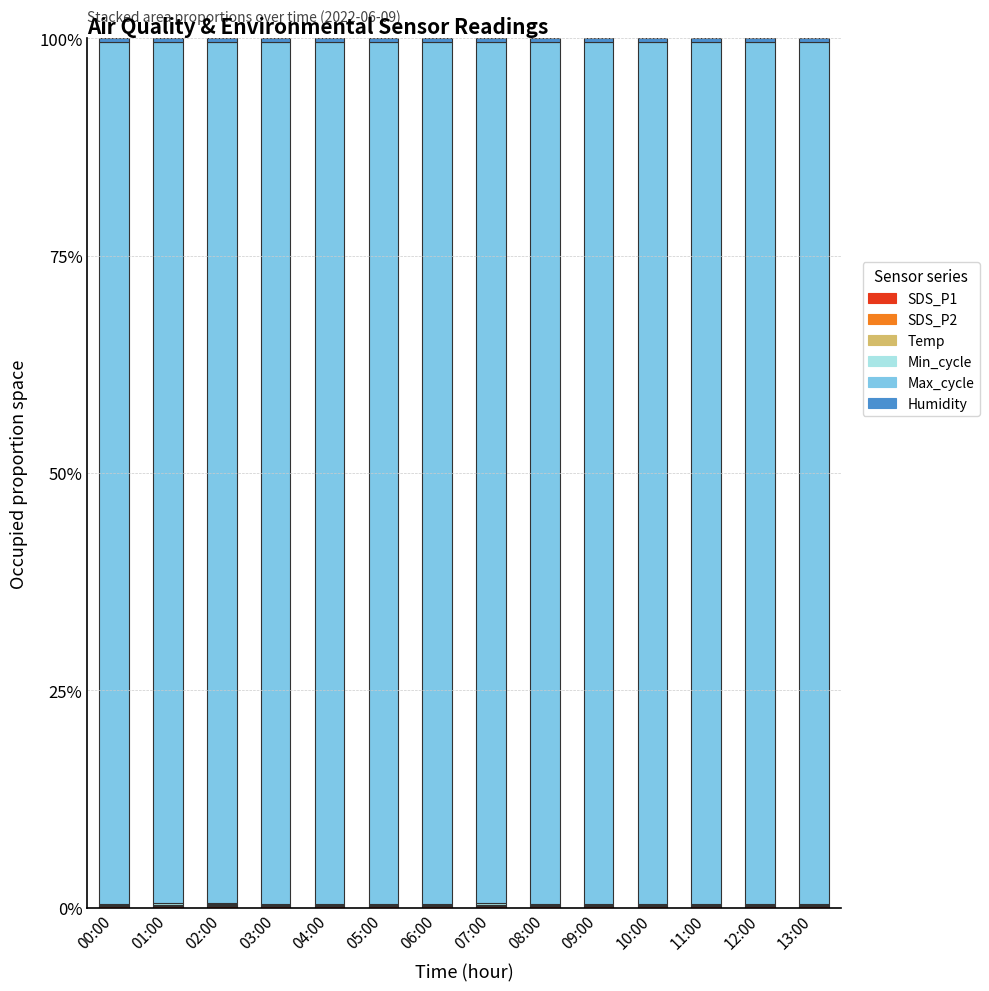

What is the approximate value of Min_cycle at 08:00?

0.1